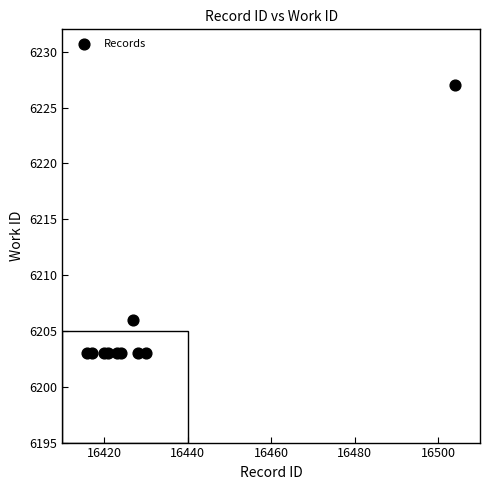

What Y value in the scatter plot is closest to 6215?

6206